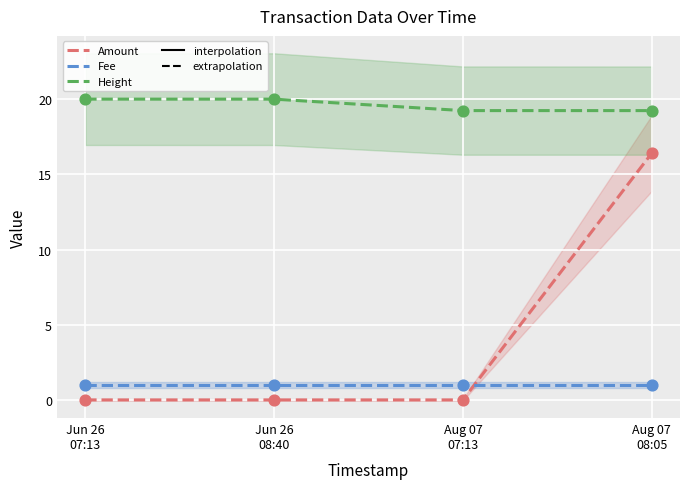

At which category is the sum across all series the highest?

Aug 07
08:05